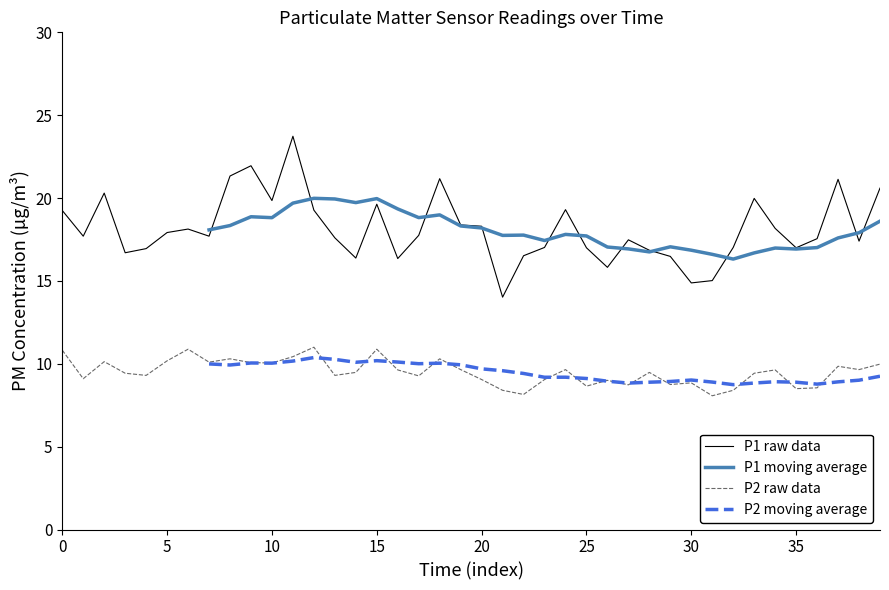

Which series has the largest range (max minus min)?

P1 raw data